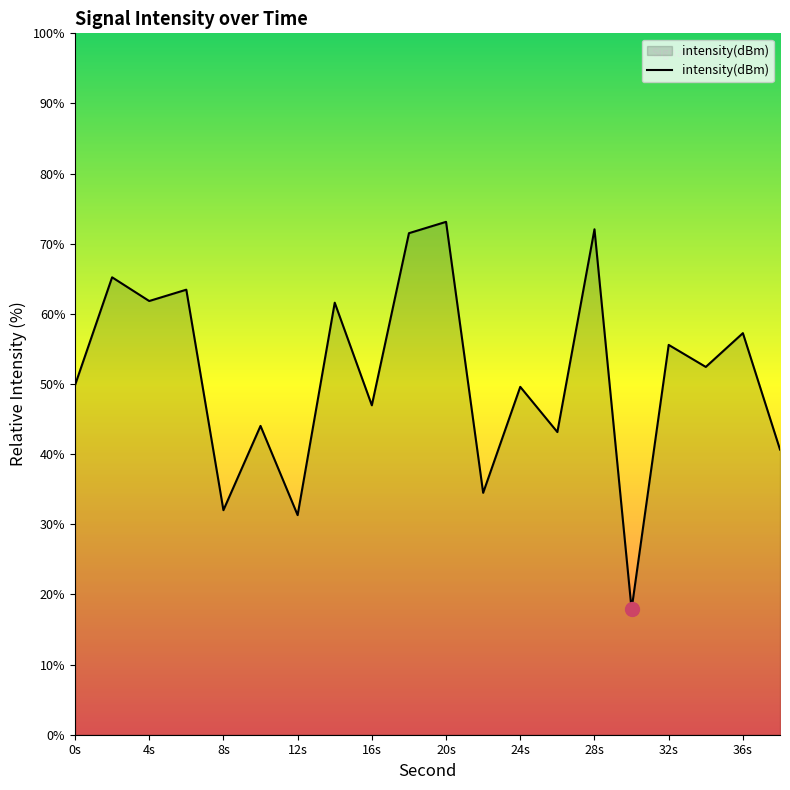

What is the minimum value shown in the chart?

17.9